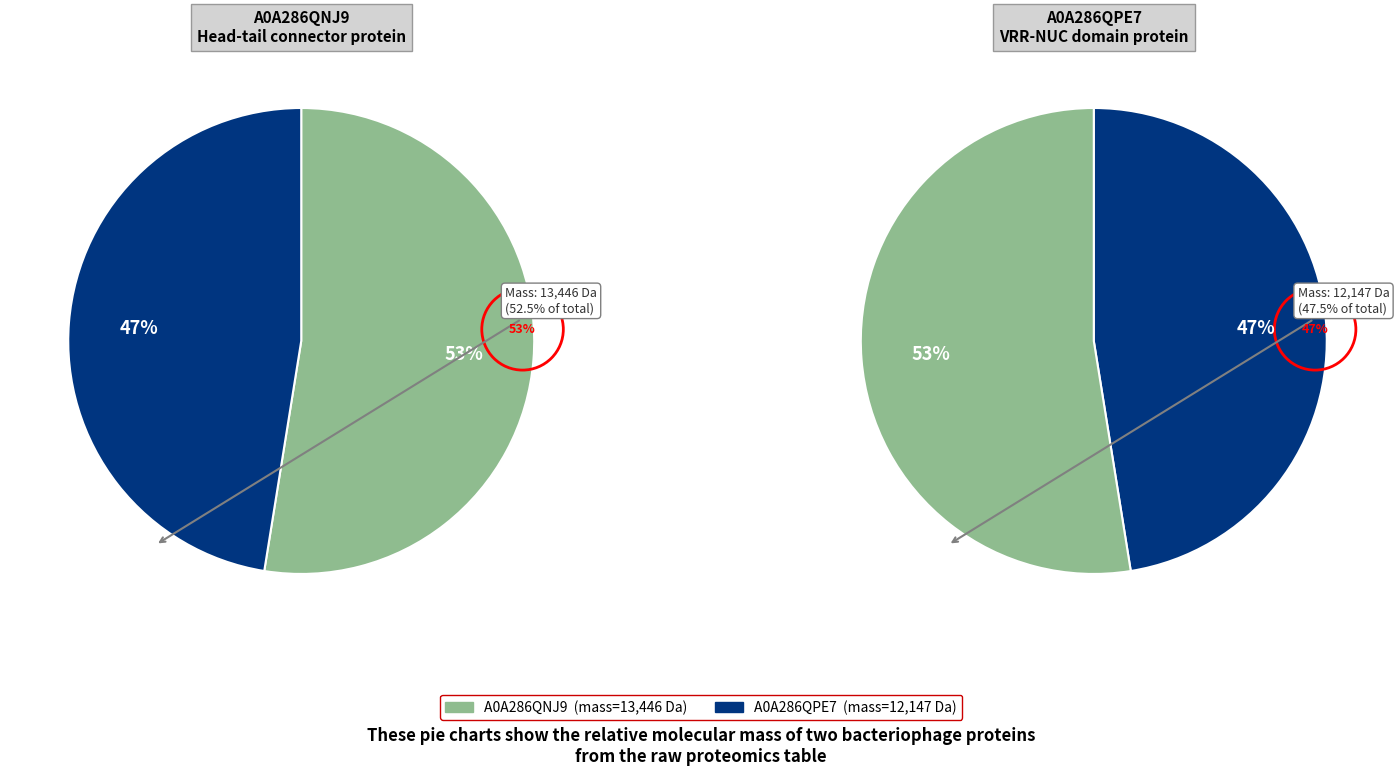

The A0A286QPE7 slice represents 42% of the pie. True or false?

False